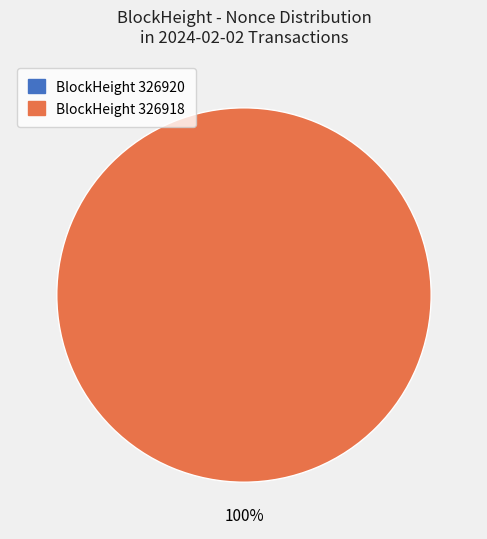

How many slices are in this pie chart?

2